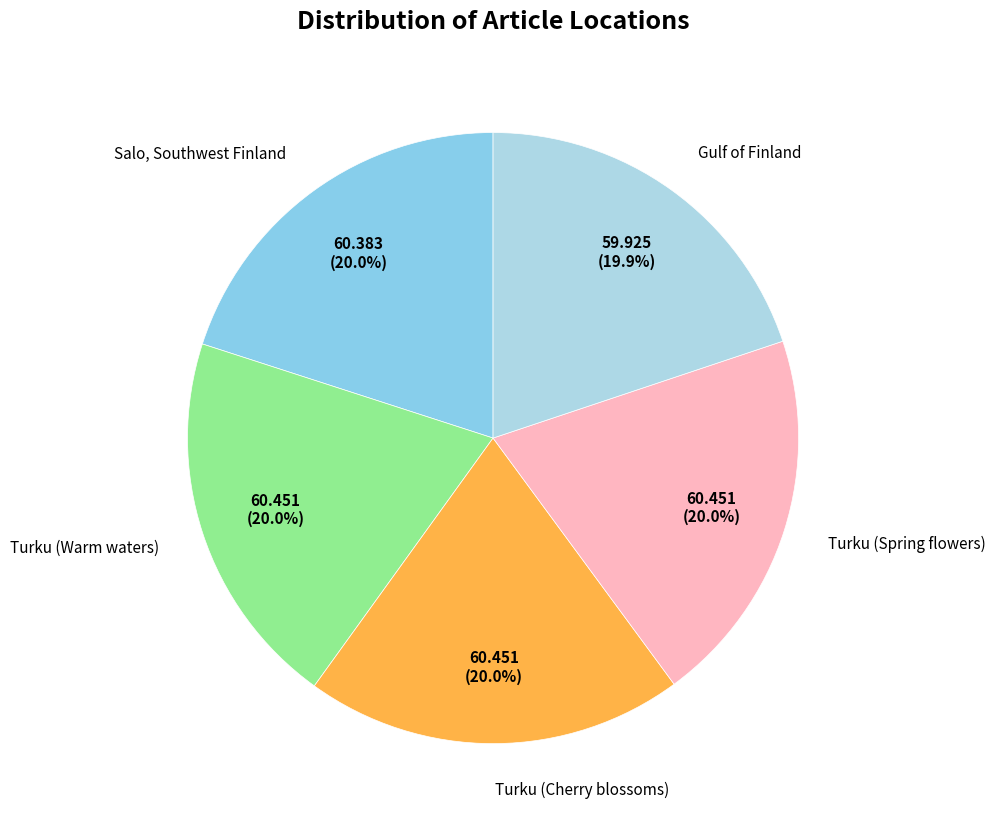

Combined, do Turku (Warm waters) and Gulf of Finland account for over 50%?

No